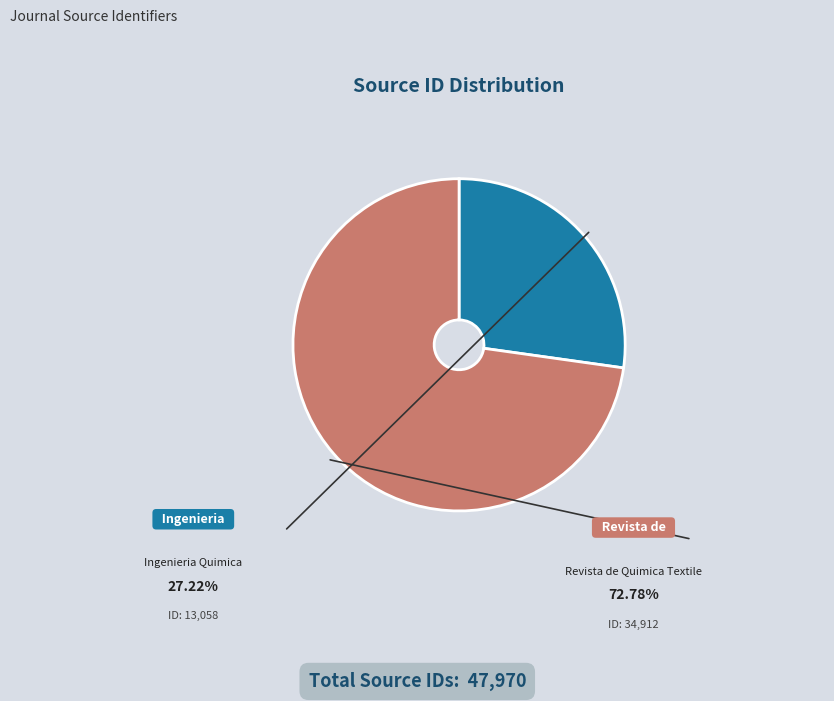

To the nearest percent, what portion does Revista de Quimica Textile represent?

73%